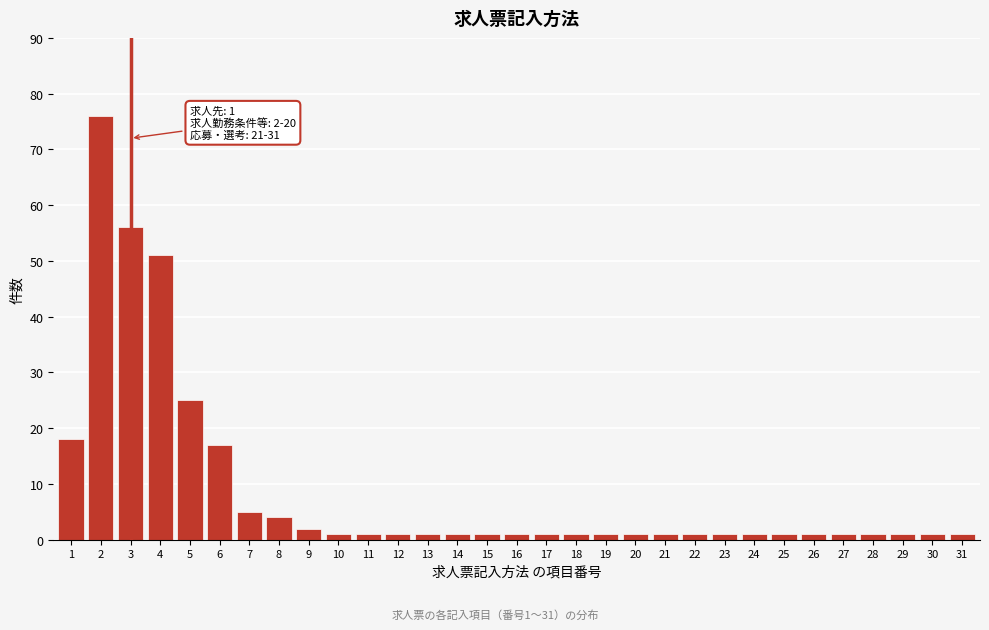

What is the greatest value displayed?

76